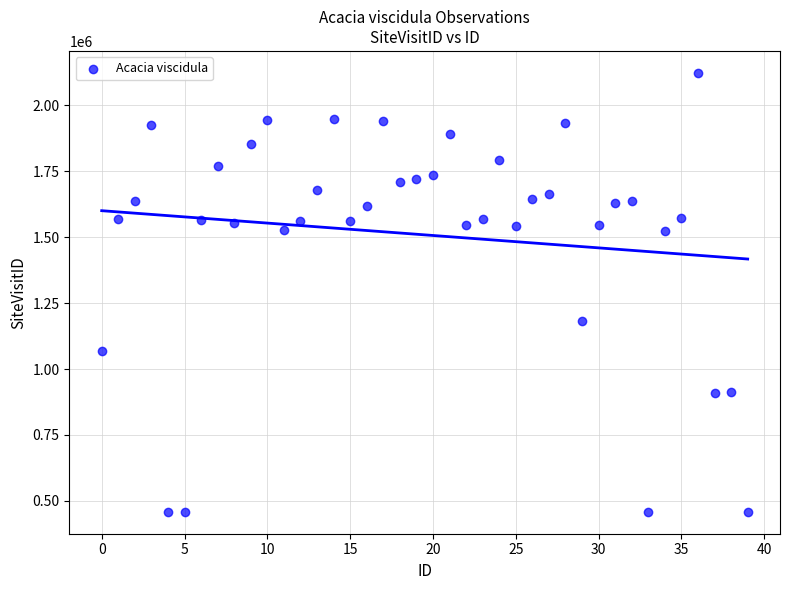

What Y value in the scatter plot is closest to 1290811?

1182675